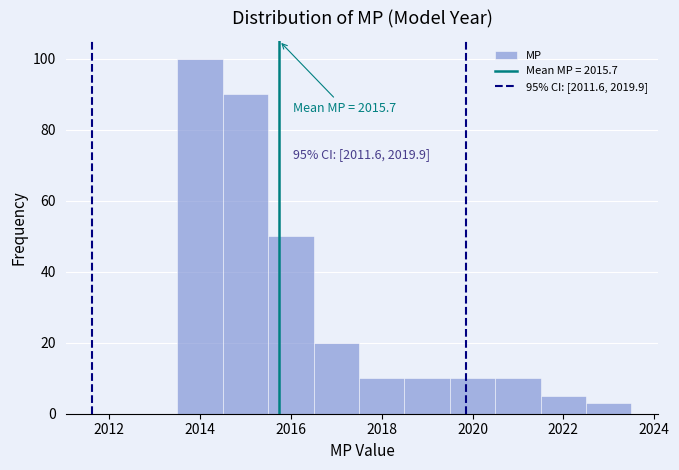

Which range on the x-axis has the tallest bar?

2013.5 to 2014.5